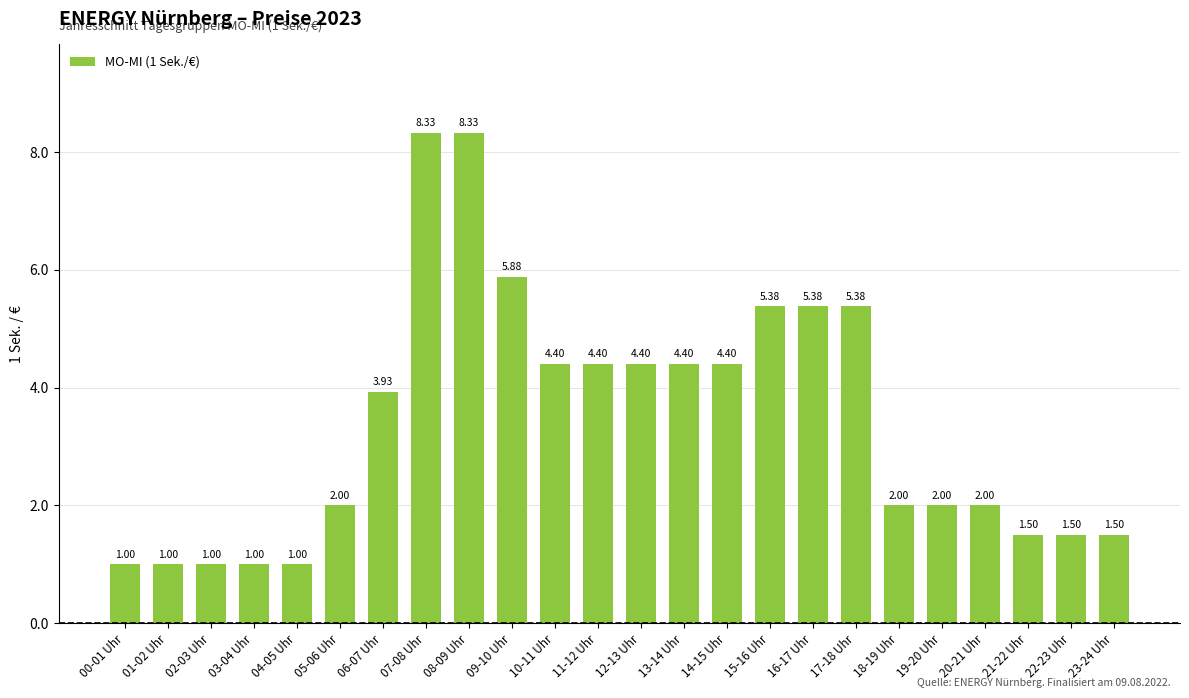

Does the chart contain any negative values?

No